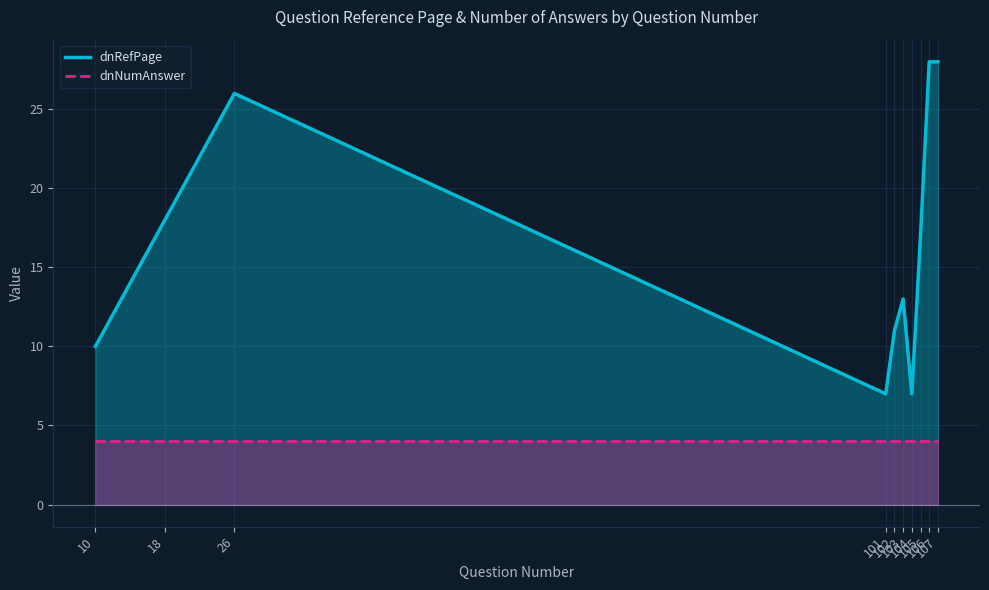

Reading right to left, extract all data points from this chart.

dnRefPage: 107=28	106=28	105=17	104=7	103=13	102=11	101=7	26=26	18=18	10=10
dnNumAnswer: 107=4	106=4	105=4	104=4	103=4	102=4	101=4	26=4	18=4	10=4